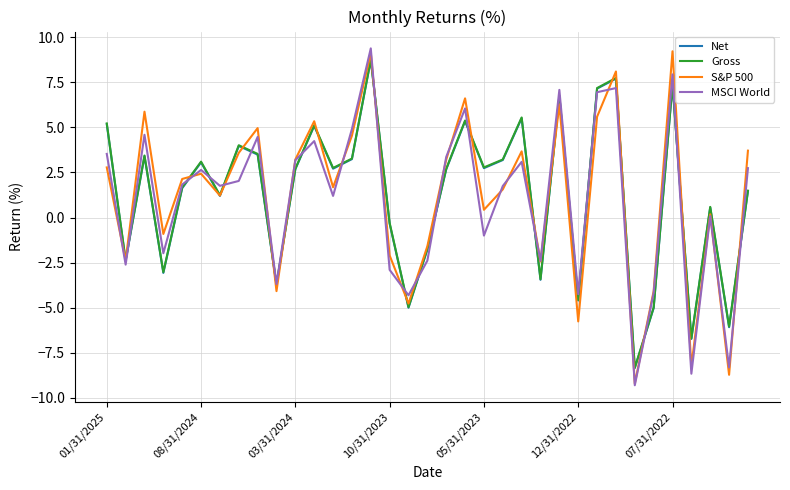

What is the greatest value displayed?

9.4